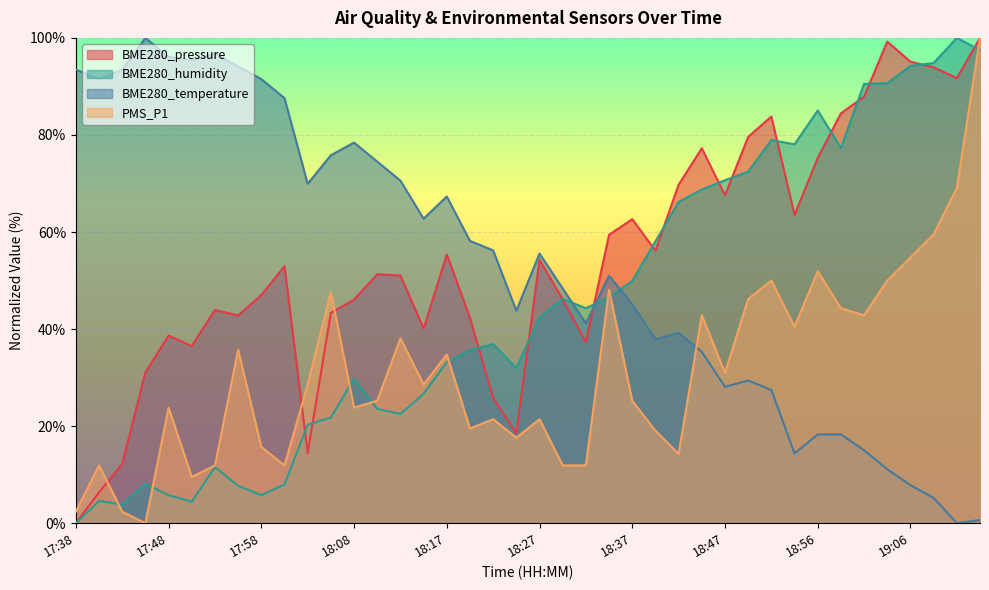

Where is PMS_P1 nearest to the value 50?

18:51